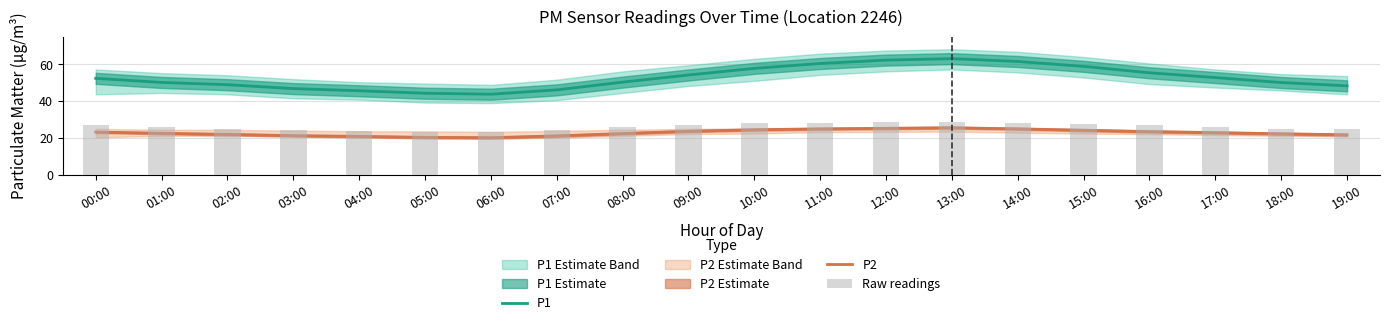

What is the average value of the Raw readings series?

26.1